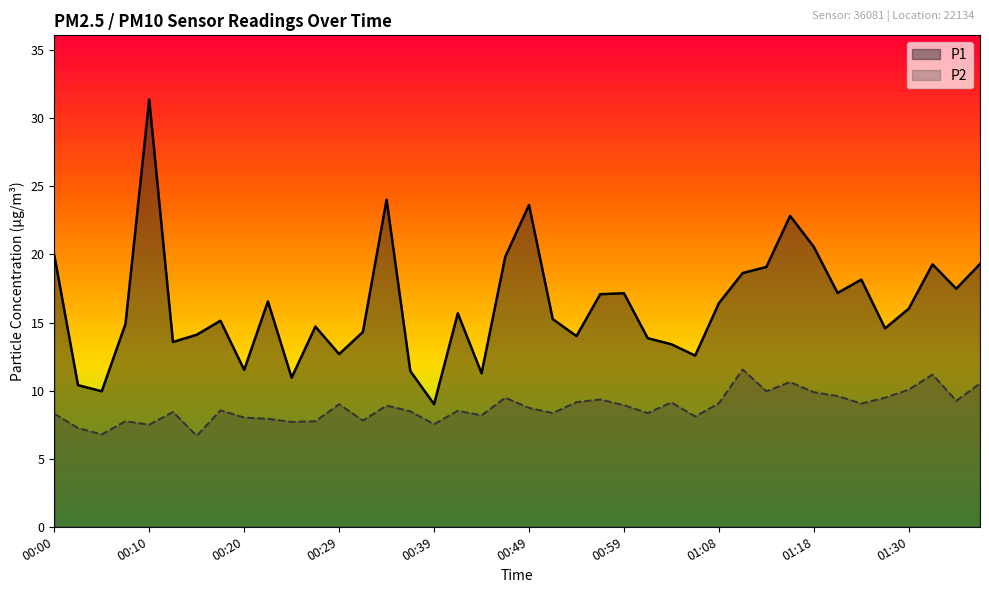

Rank the series by their maximum value, from highest to lowest.

P1, P2